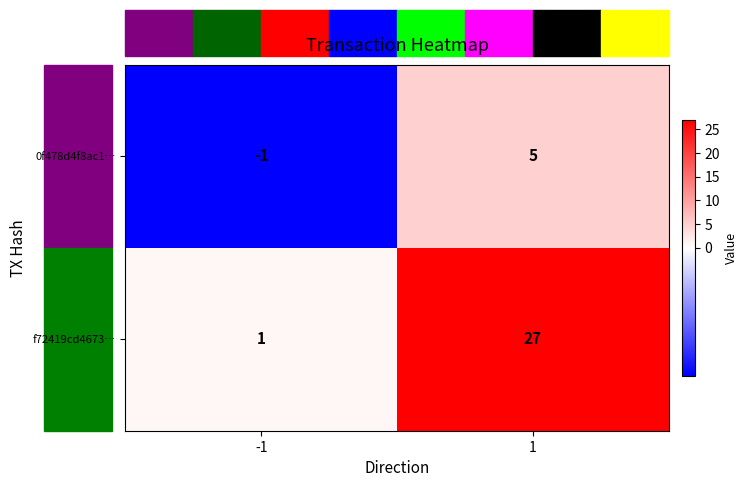

What is the maximum value for 0f478d4f8ac1…?

5